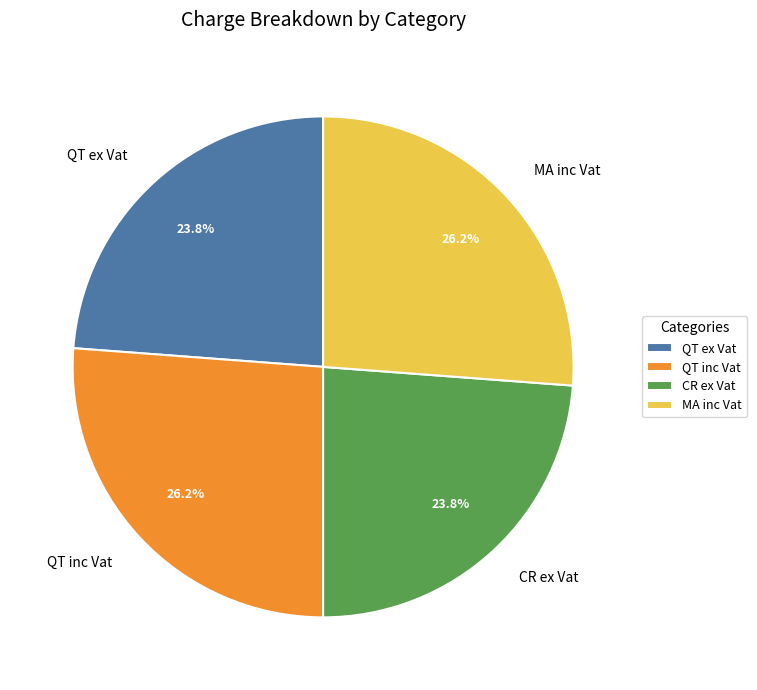

Approximately how many times larger is the value at QT ex Vat compared to CR ex Vat?

1.0